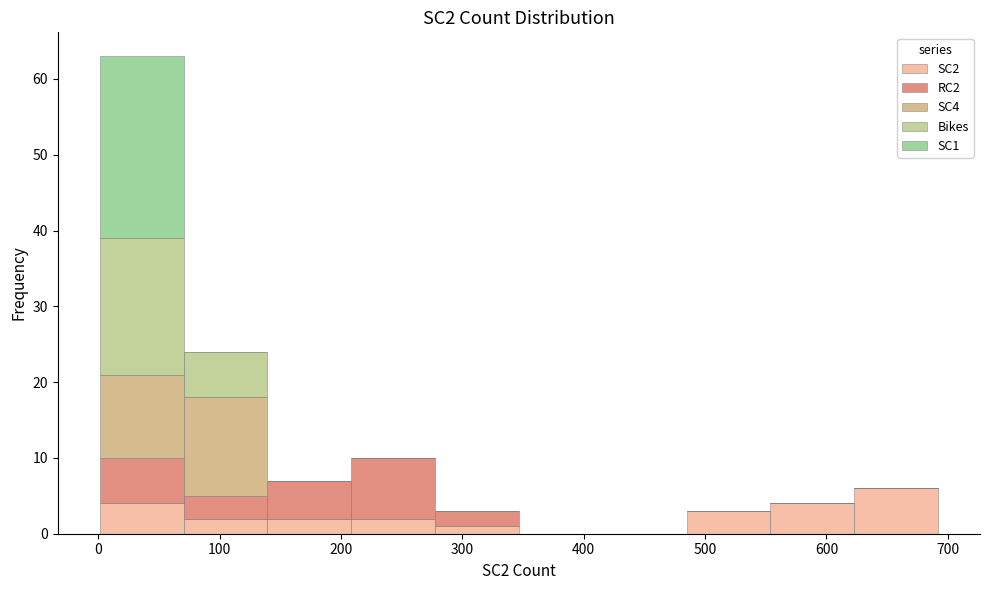

Which range on the x-axis has the tallest stacked bar (by total height)?

0 to 70